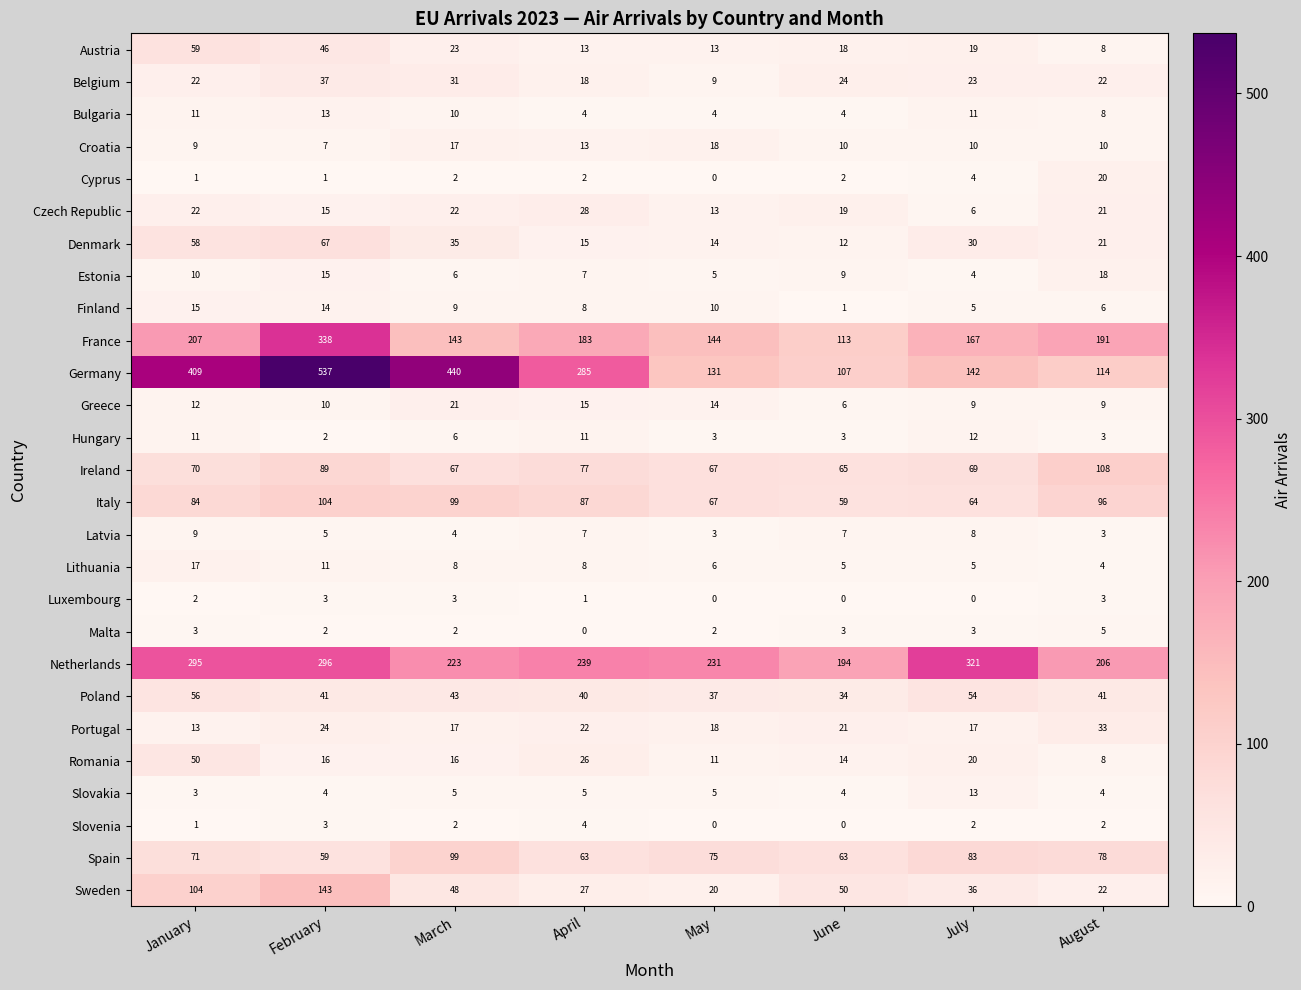

What is the total value across all series at February?

1902